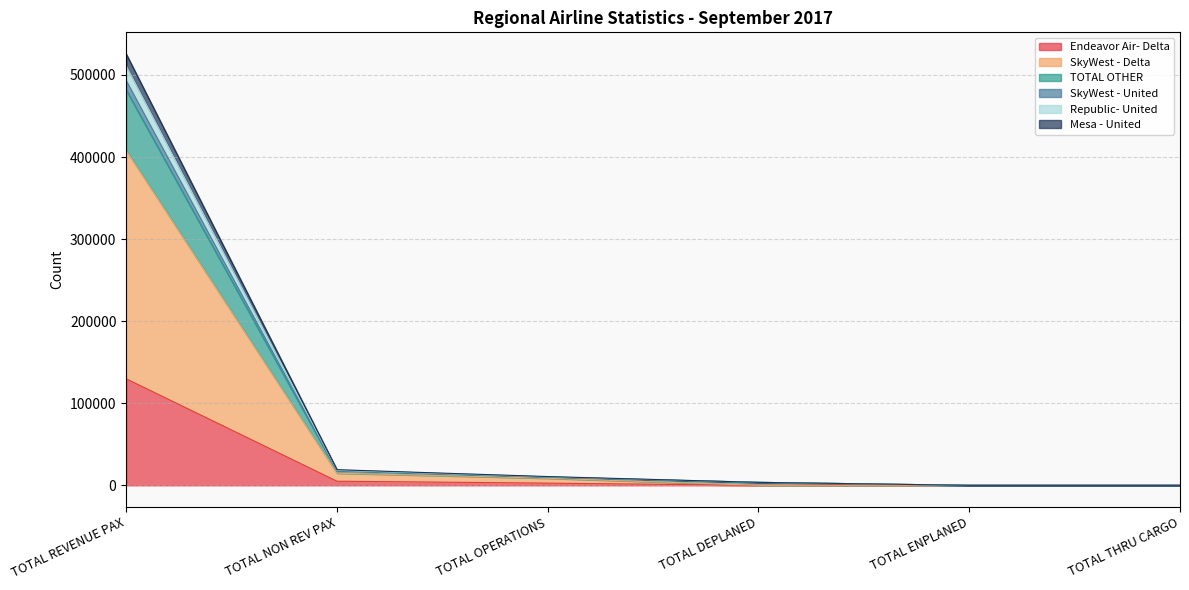

Which category has the highest value in the Endeavor Air- Delta series?

TOTAL REVENUE PAX